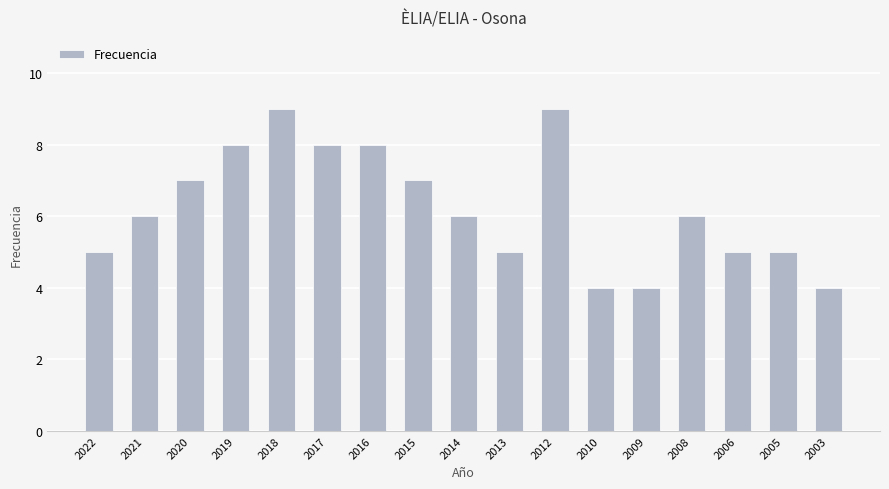

How many values are between 5 and 8?

12